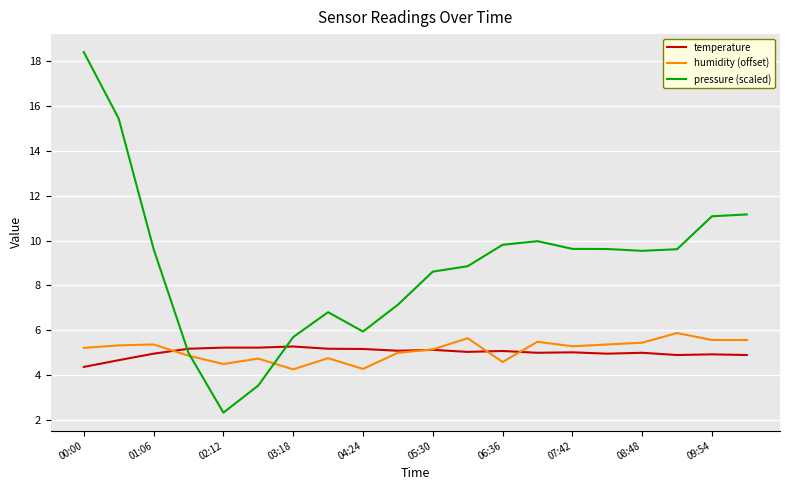

Which series has the largest total across all categories?

pressure (scaled)